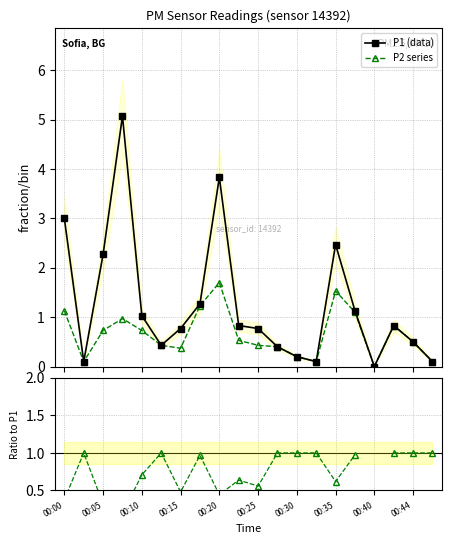

True or false: P2 series and P1 (data) cross at least once.

False